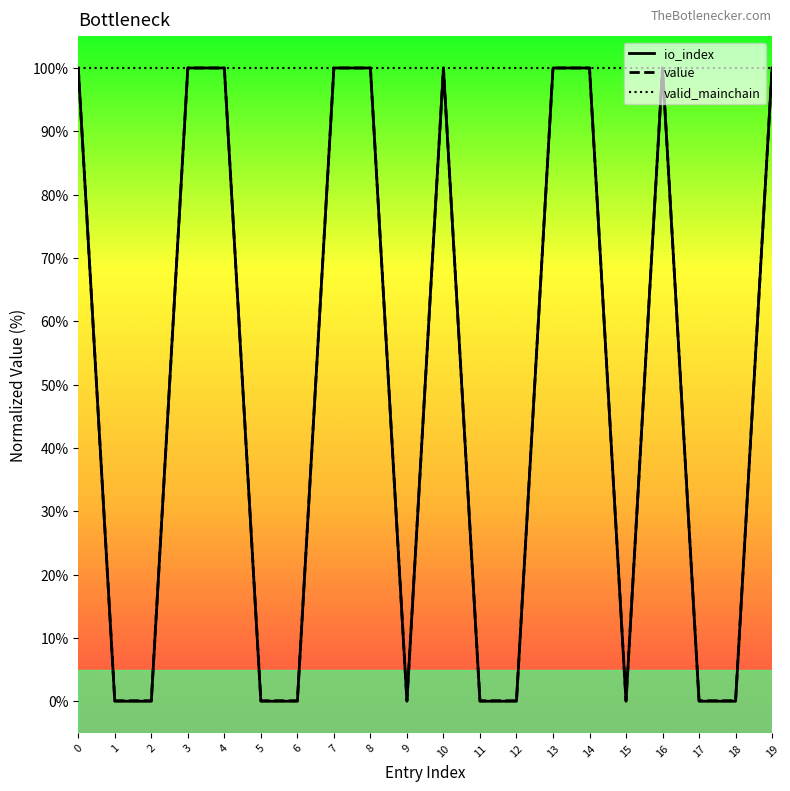

Is this an area chart (filled region under the line)?

No